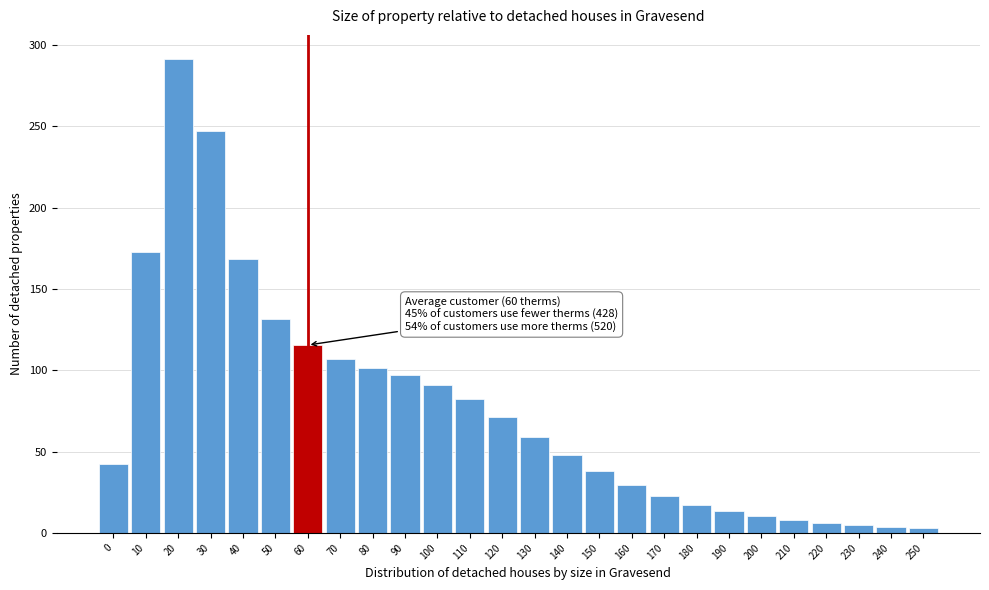

What is the average value?

76.3